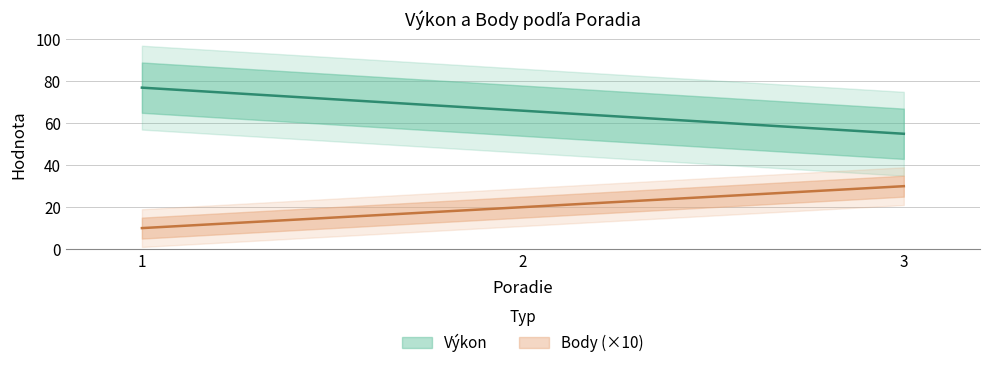

What is the difference between the Výkon values at 2 and 1?

11